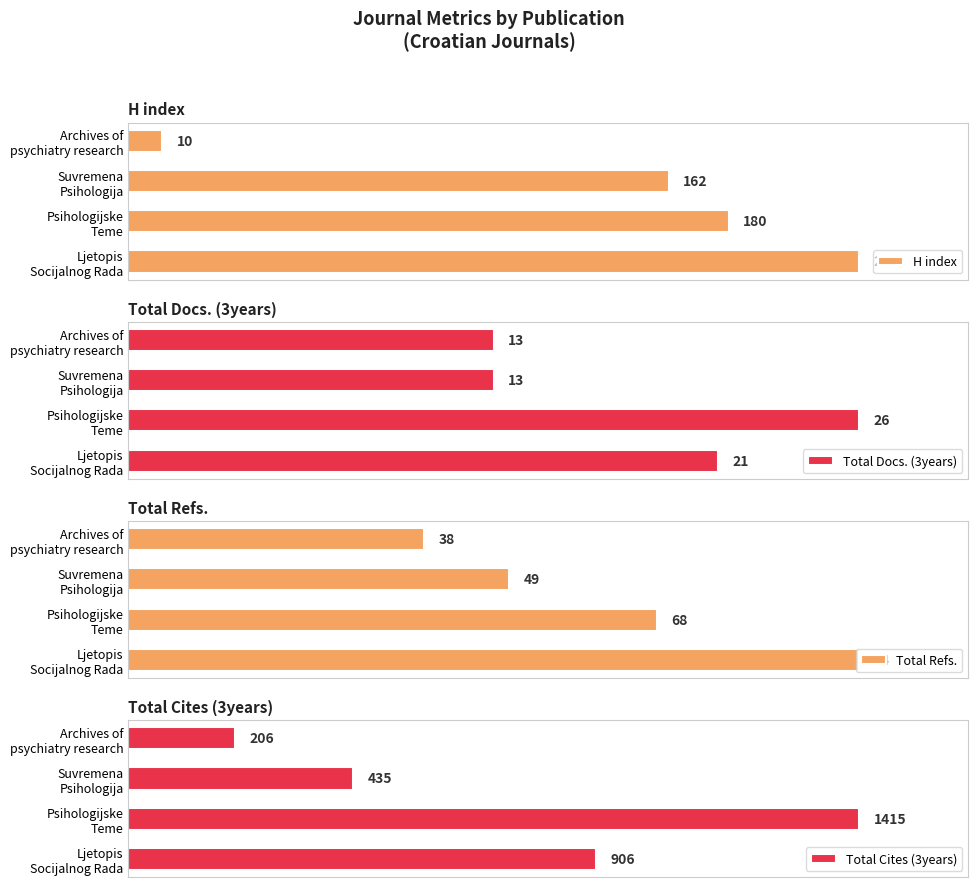

What are all the series names shown in the legend?

H index, Total Docs. (3years), Total Refs., Total Cites (3years)